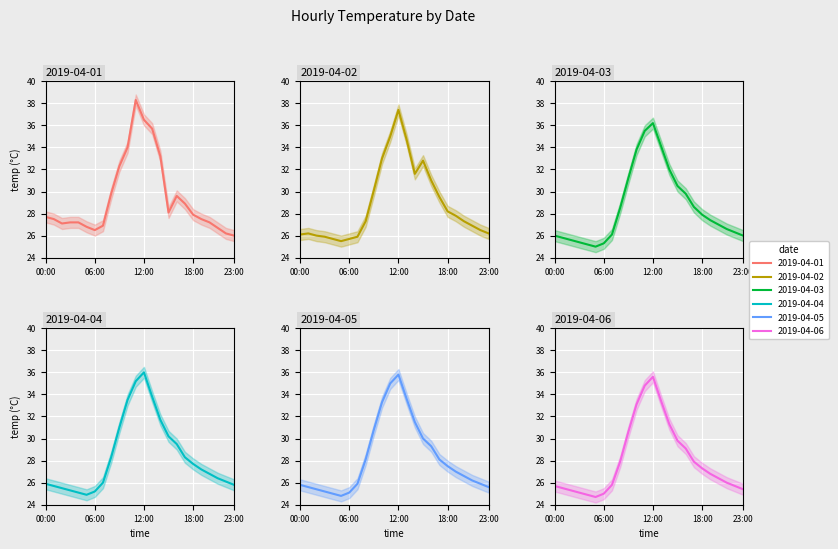

What are all the series names shown in the legend?

2019-04-01, 2019-04-02, 2019-04-03, 2019-04-04, 2019-04-05, 2019-04-06